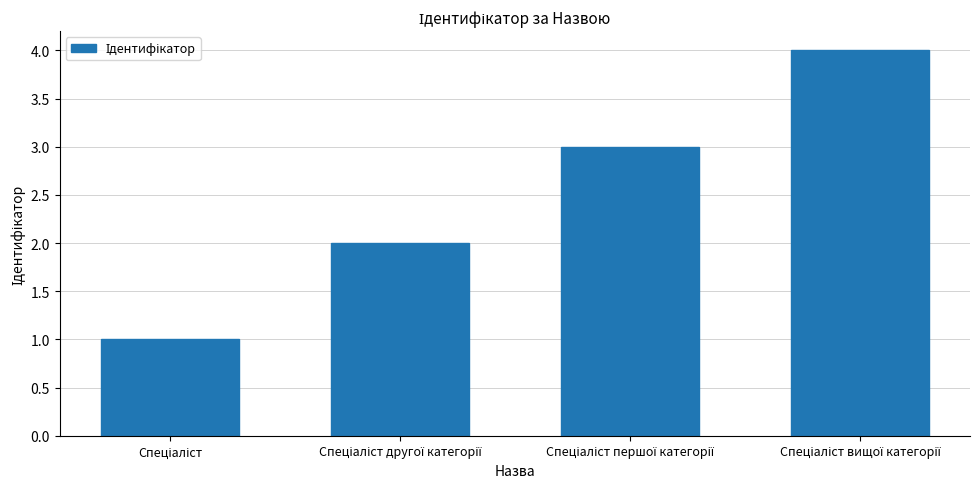

What is the difference between the maximum and minimum values?

3